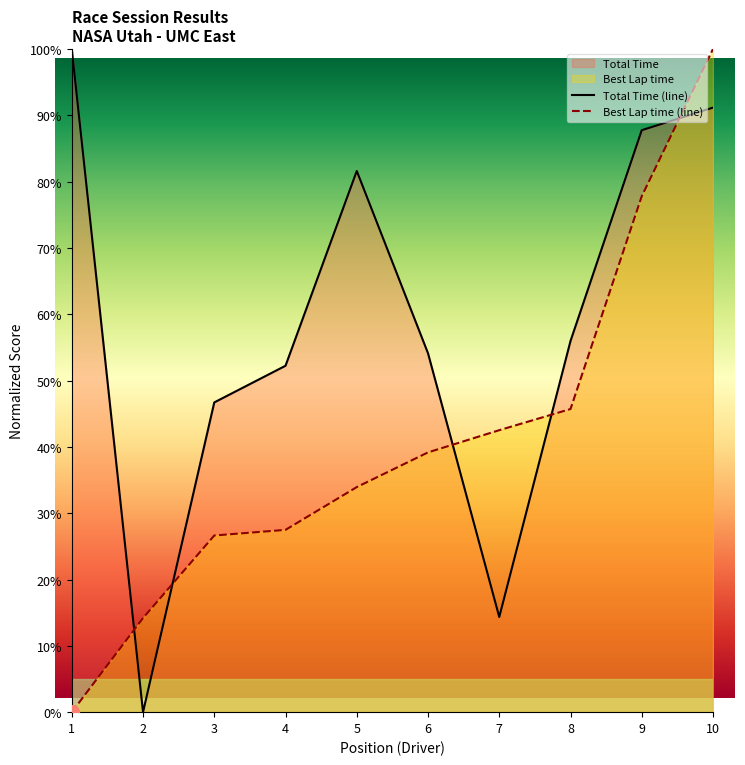

How many times do Total Time and Best Lap time cross each other?

5